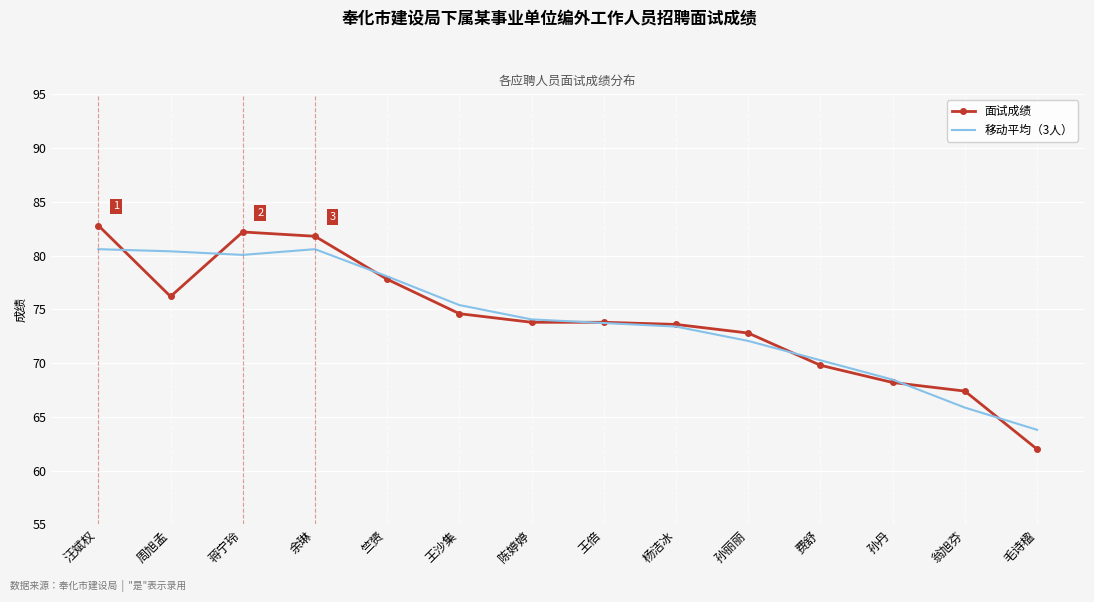

What are all the series names shown in the legend?

面试成绩, 移动平均（3人）